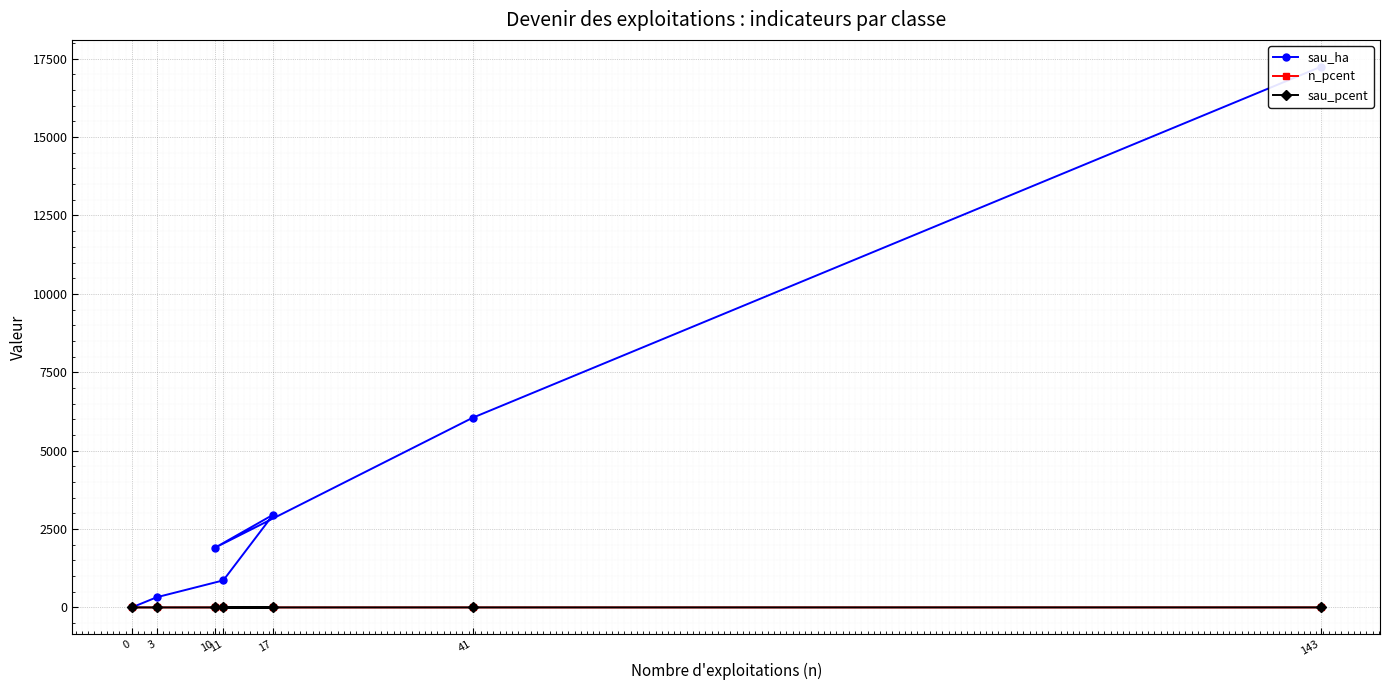

What is the difference between the maximum and minimum values in the sau_ha series?

17238.5